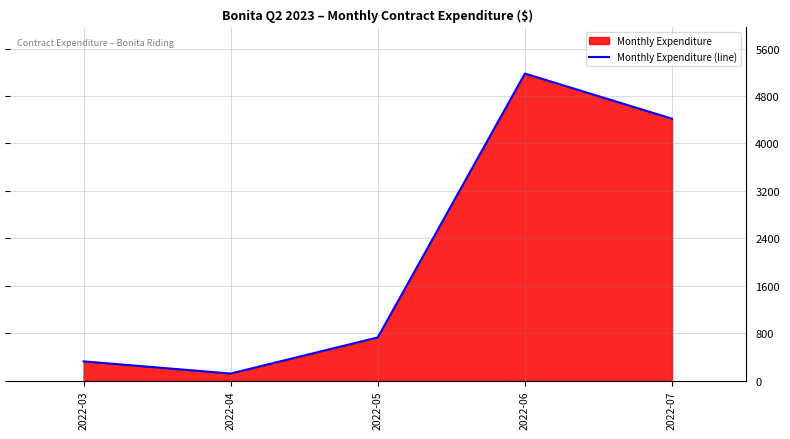

What is the value of the 4th point from the left?

5179.7